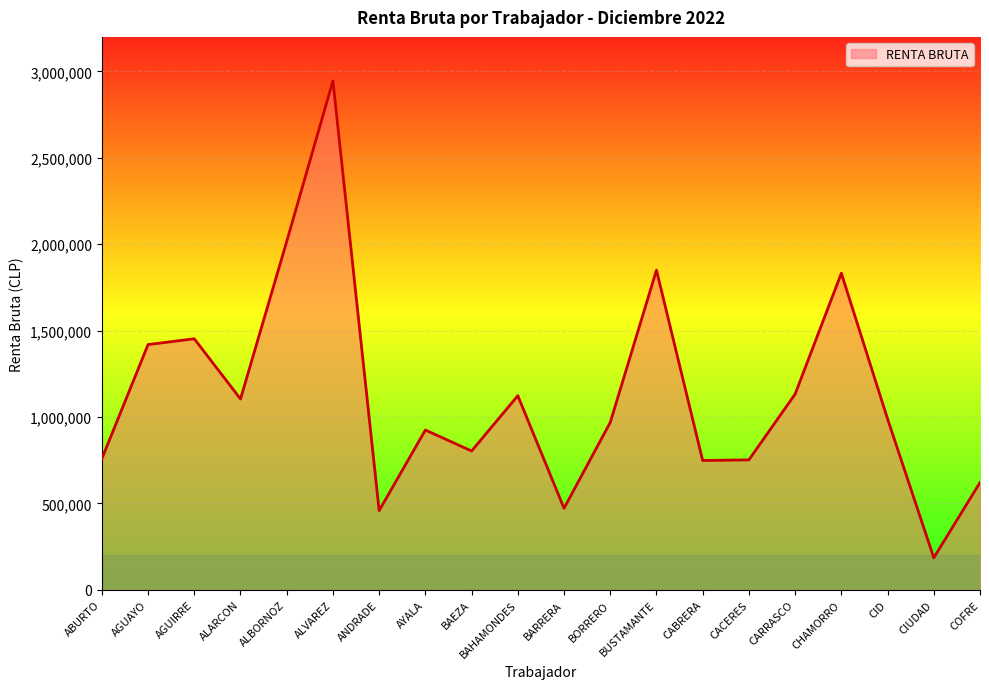

What is the approximate value at BUSTAMANTE, to the nearest 10?

1849820